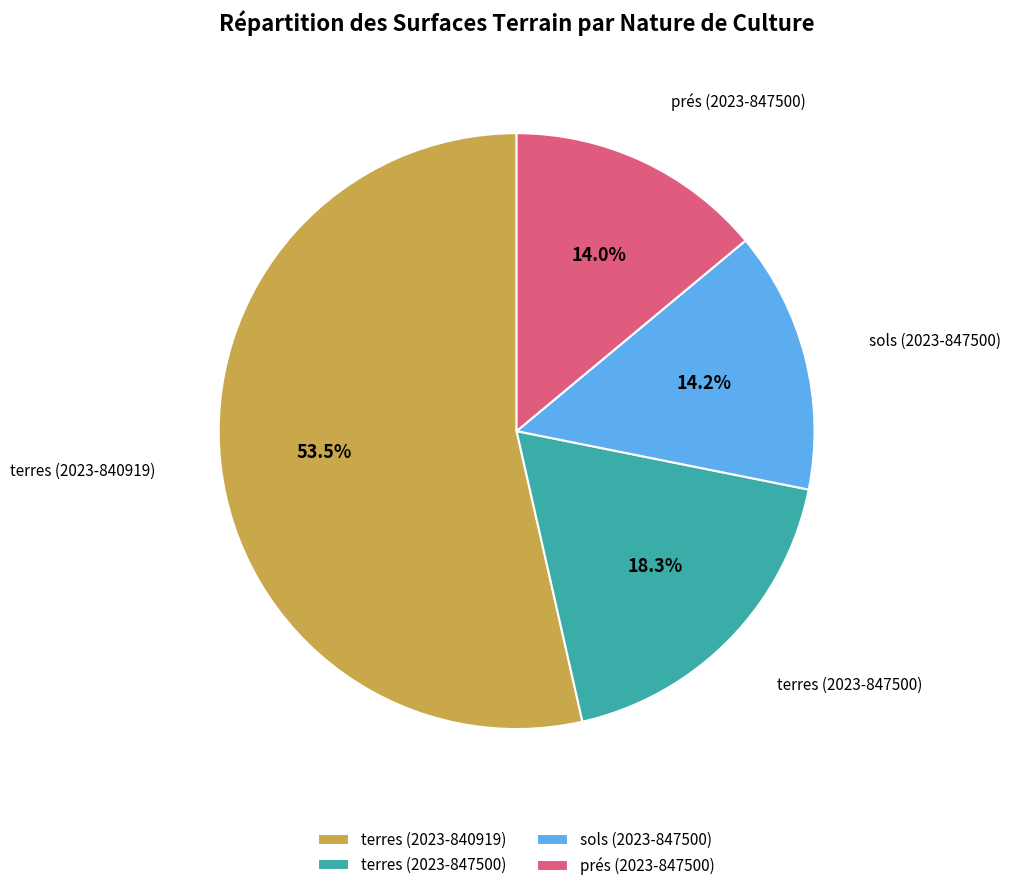

Does any single category account for the majority?

Yes